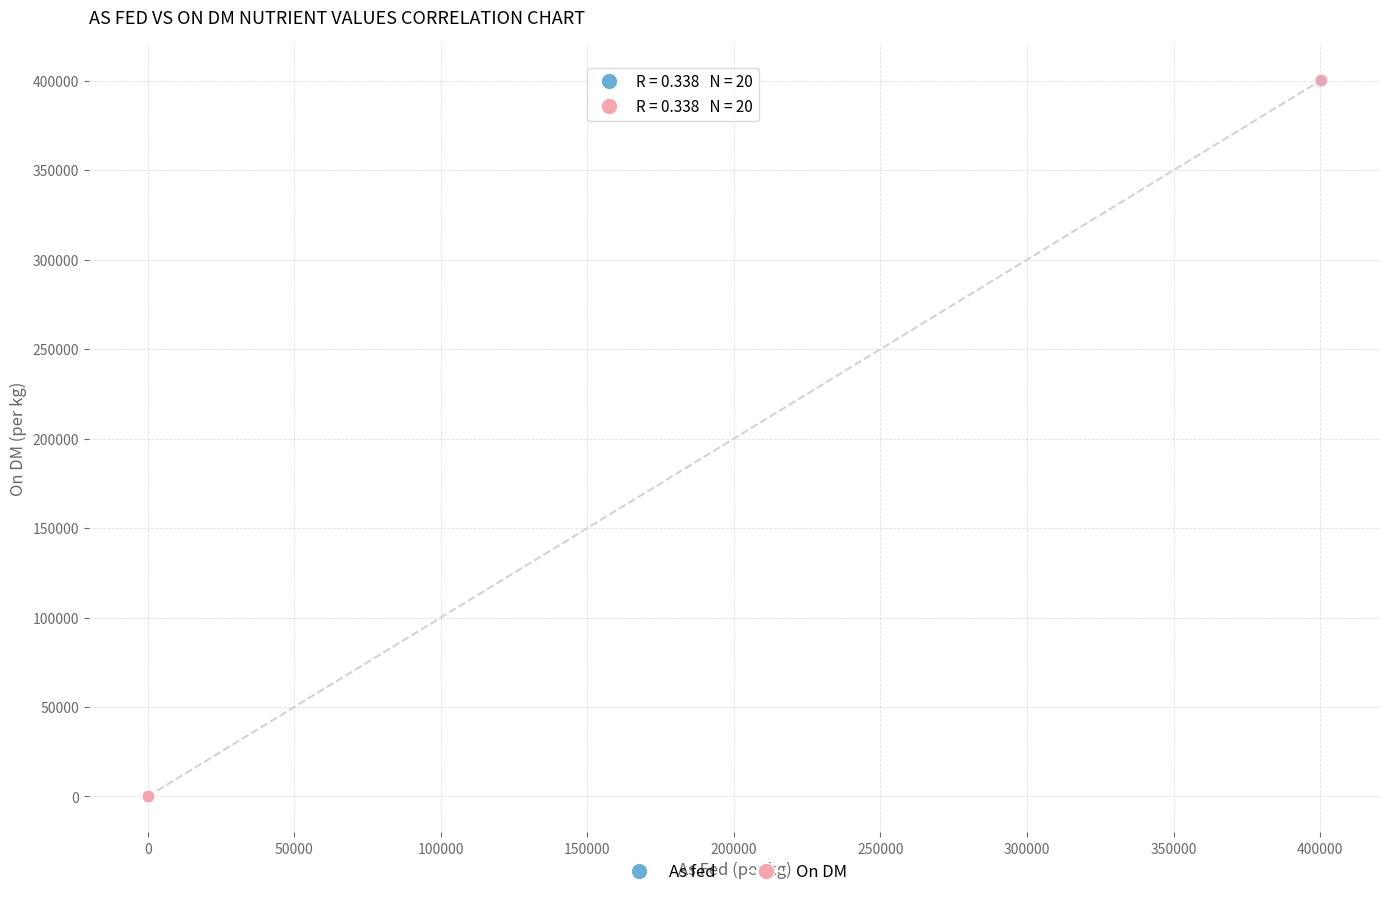

What are all the series names shown in the legend?

As fed, On DM